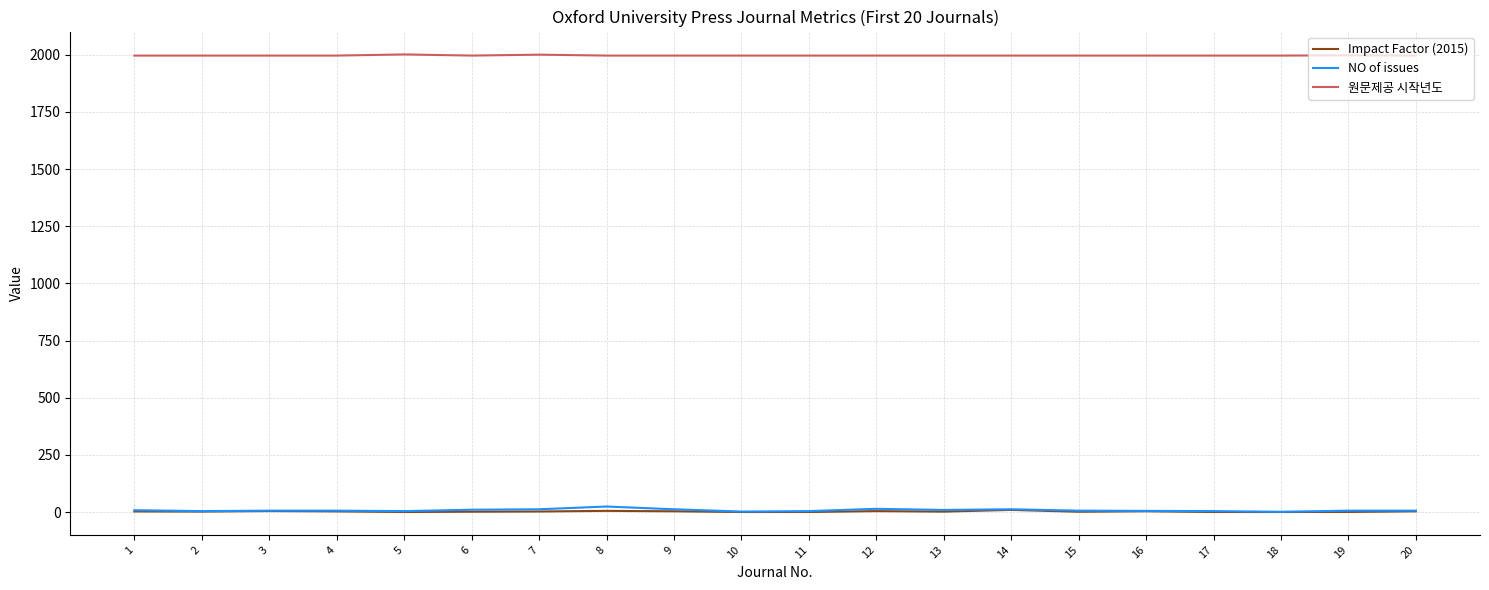

Which series has the largest total across all categories?

원문제공 시작년도